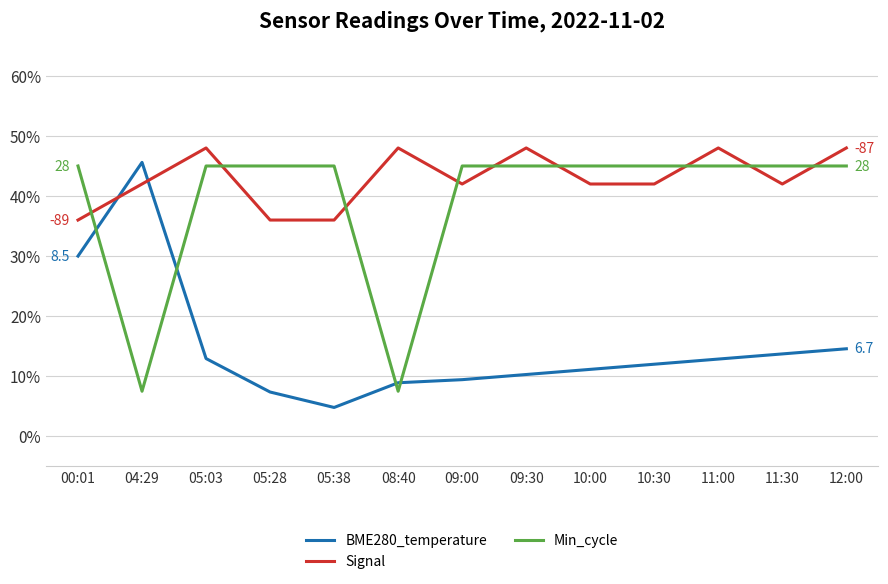

What is the difference between the maximum and minimum values in the BME280_temperature series?

40.8